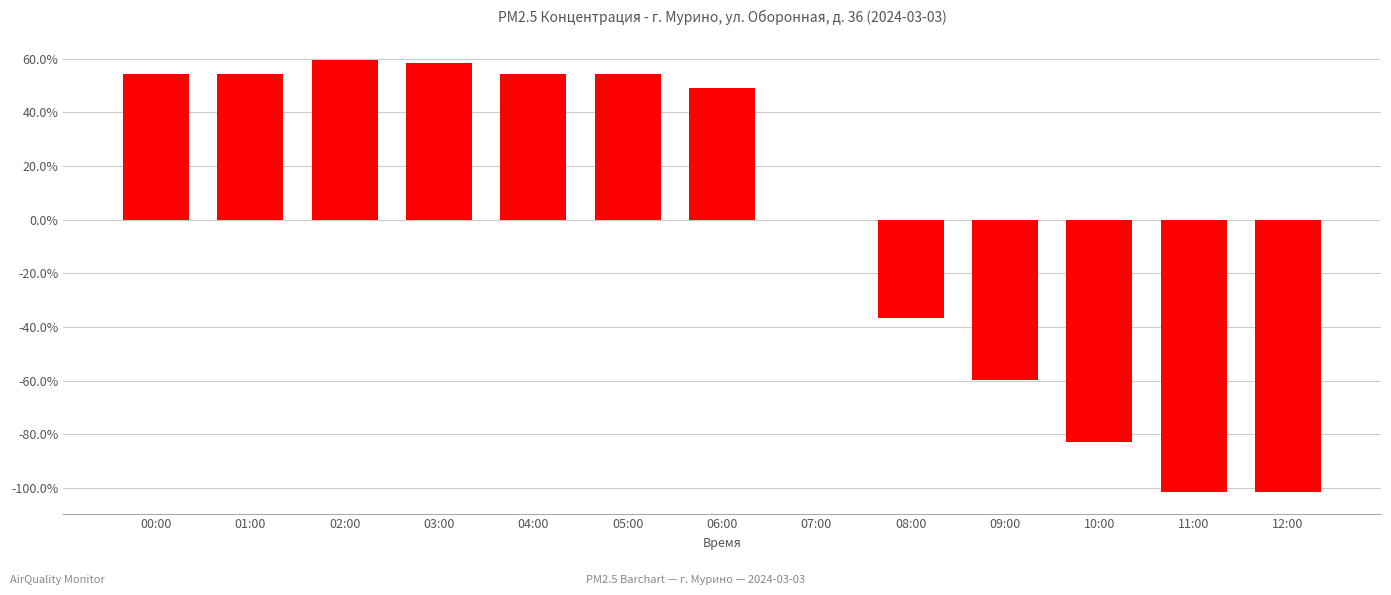

The chart shows a value of -0.0 at 07:00. True or false?

True